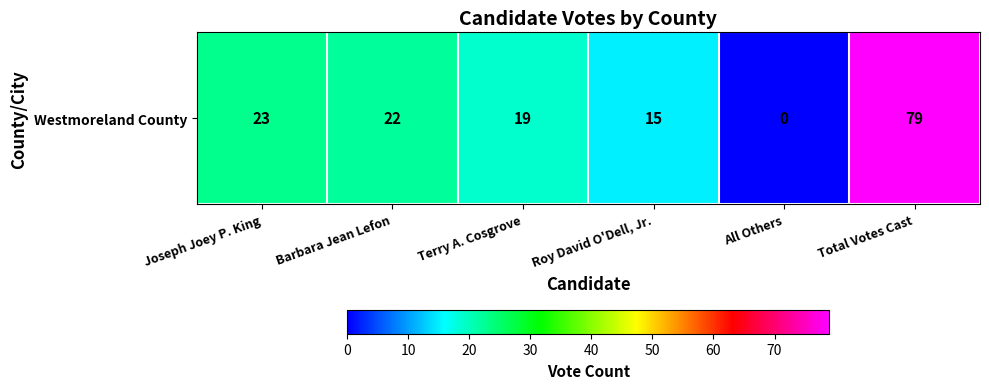

The chart shows a value of 13 at Joseph Joey P. King. True or false?

False